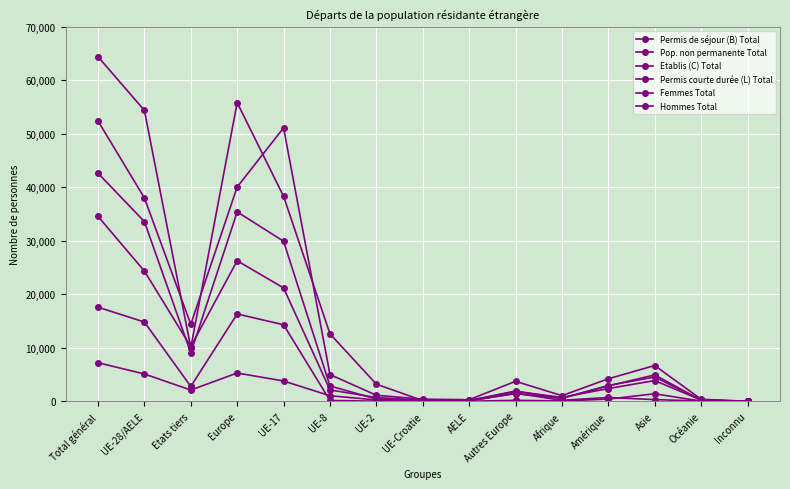

Rank the series at Inconnu from highest to lowest value.

Permis de séjour (B) Total, Hommes Total, Pop. non permanente Total, Femmes Total, Etablis (C) Total, Permis courte durée (L) Total